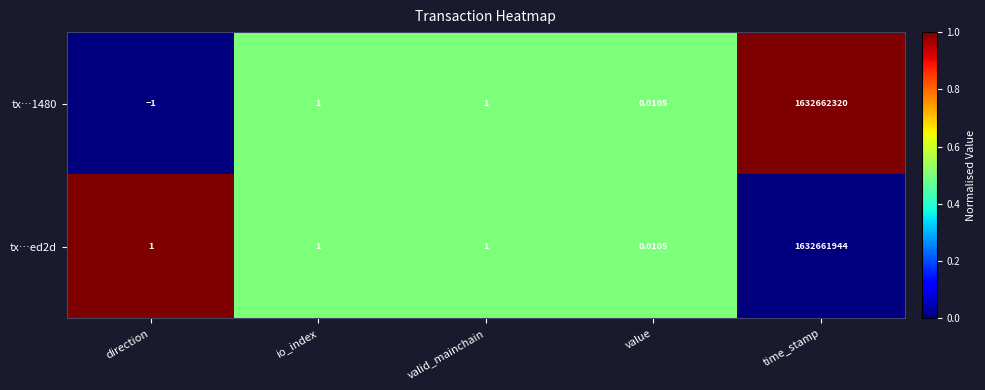

Which series has the largest total across all categories?

tx…1480